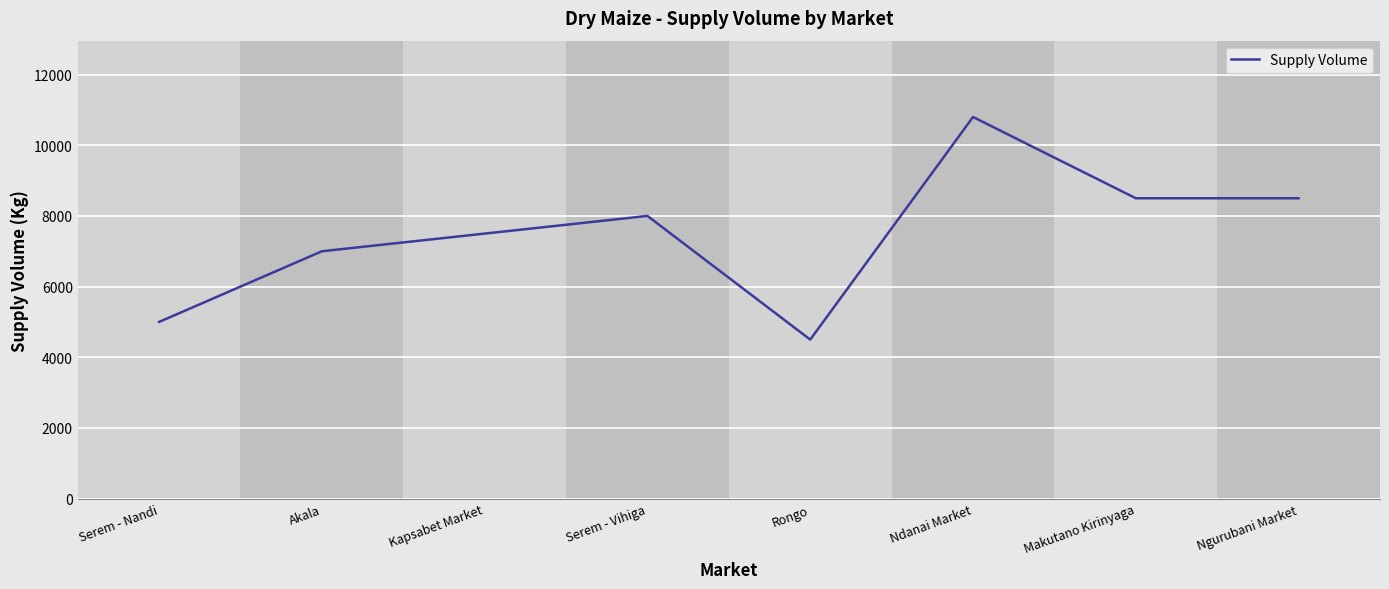

Is it true that the value at Ndanai Market is 10800?

True